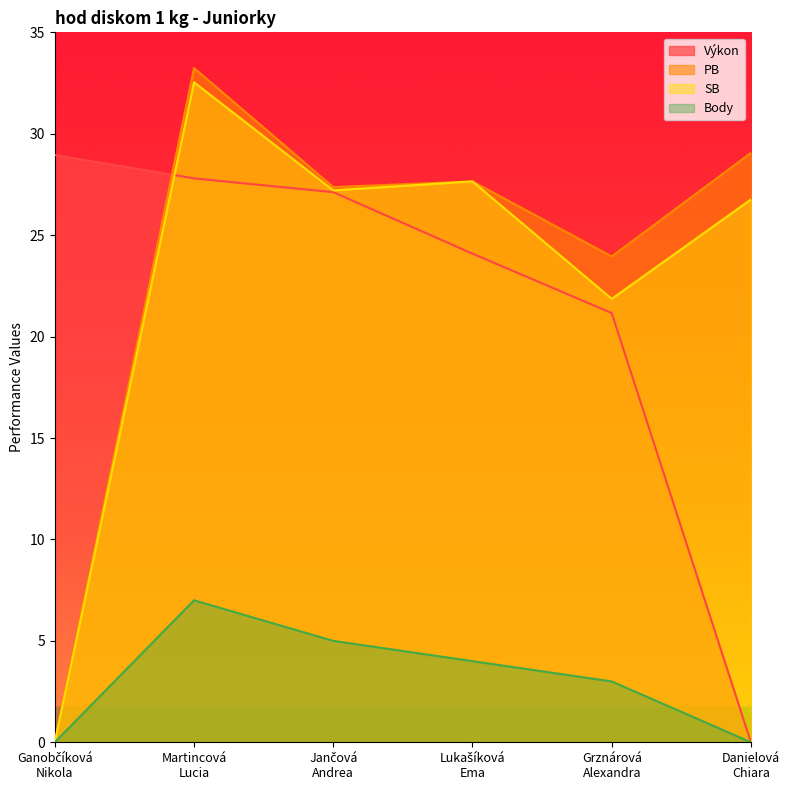

What position from the right is Danielová
Chiara?

1